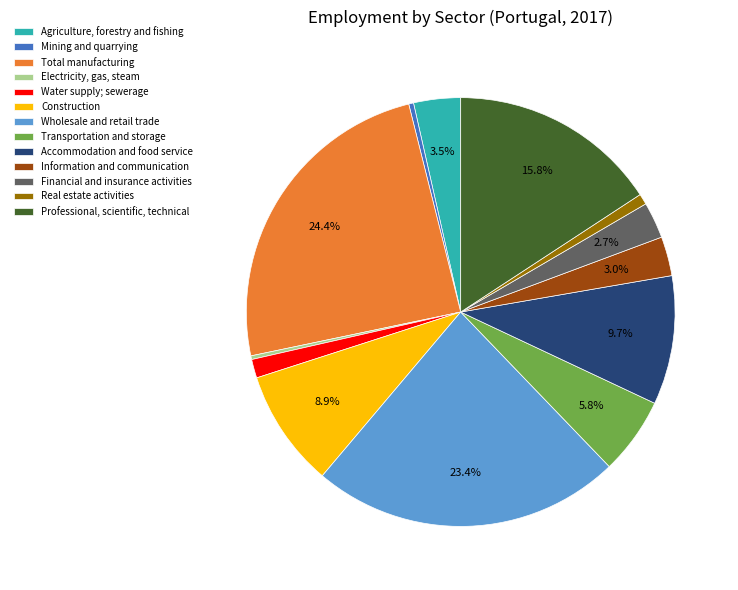

Which category has the biggest portion of the pie?

Total manufacturing